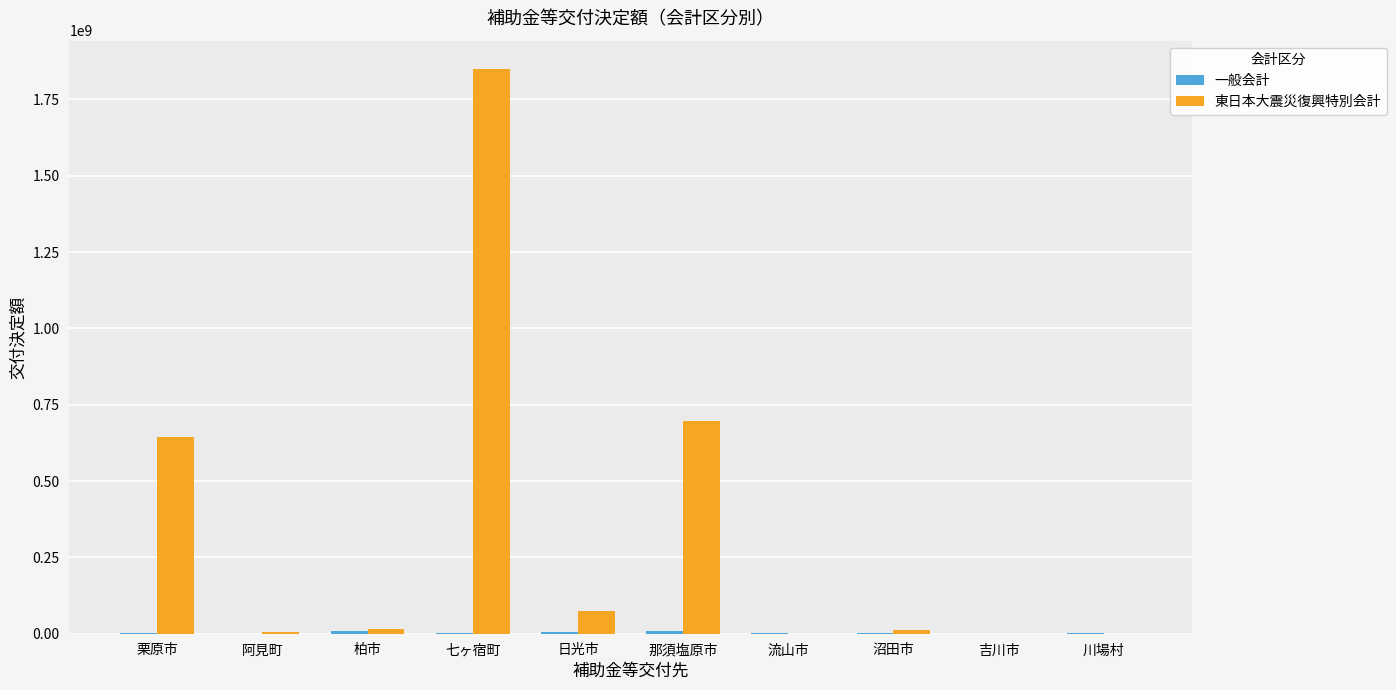

Which series has the widest spread of values?

東日本大震災復興特別会計